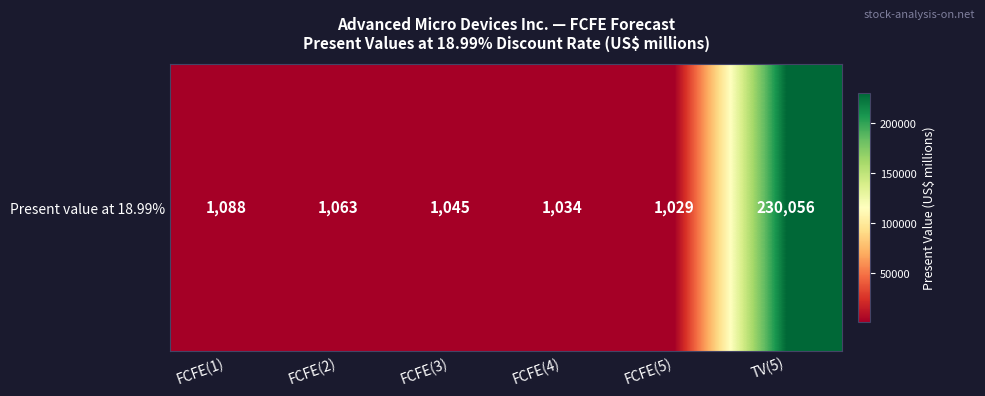

Reading left to right, list all the values displayed in this chart.

FCFE(1)=1088	FCFE(2)=1063	FCFE(3)=1045	FCFE(4)=1034	FCFE(5)=1029	TV(5)=230056